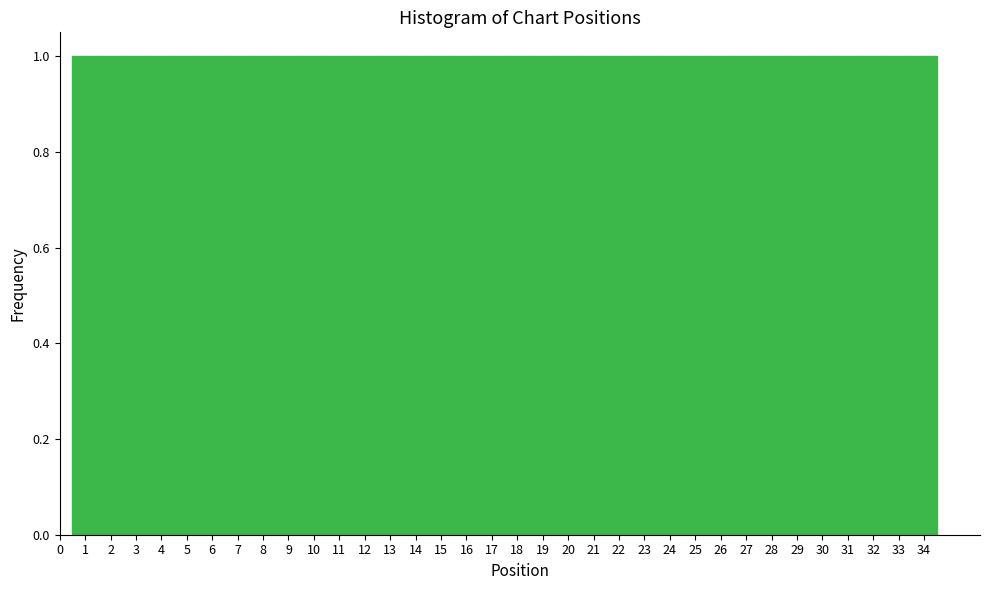

How tall is the bar that spans 7.5 to 8.5 on the x-axis? The values are not printed on the chart, so give them approximately, as read against the axis.

1